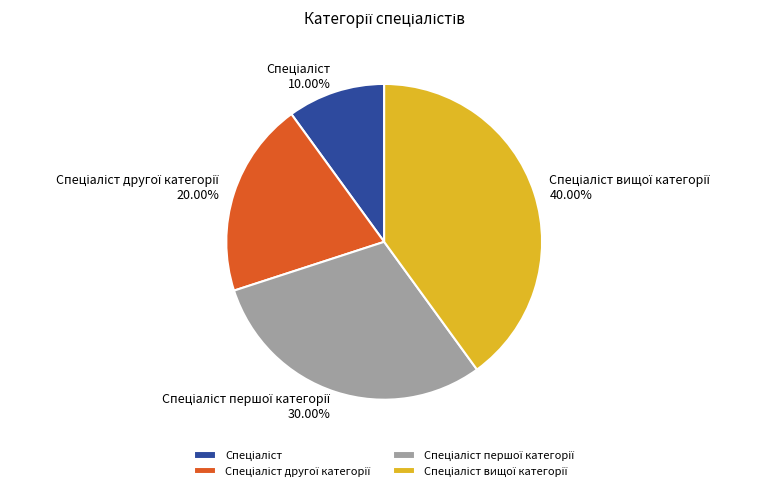

Is there a majority slice in this chart?

No